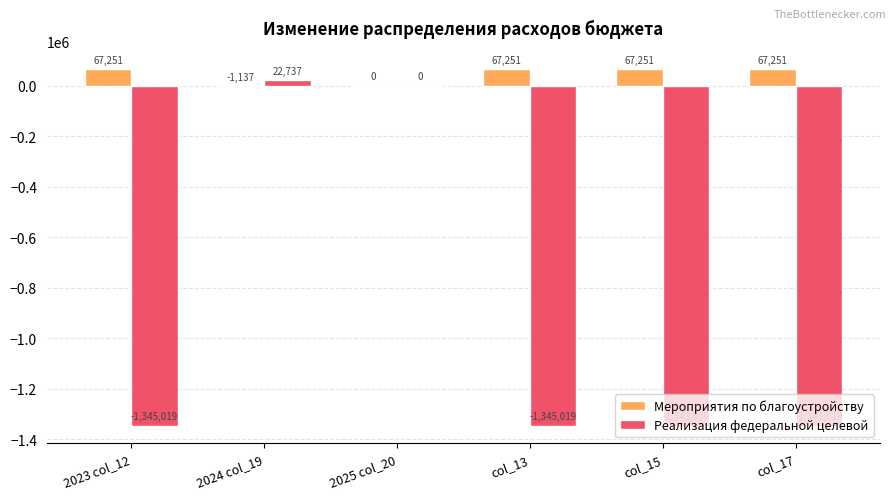

Is it true that Мероприятия по благоустройству equals -1136.8 at 2024 col_19?

True